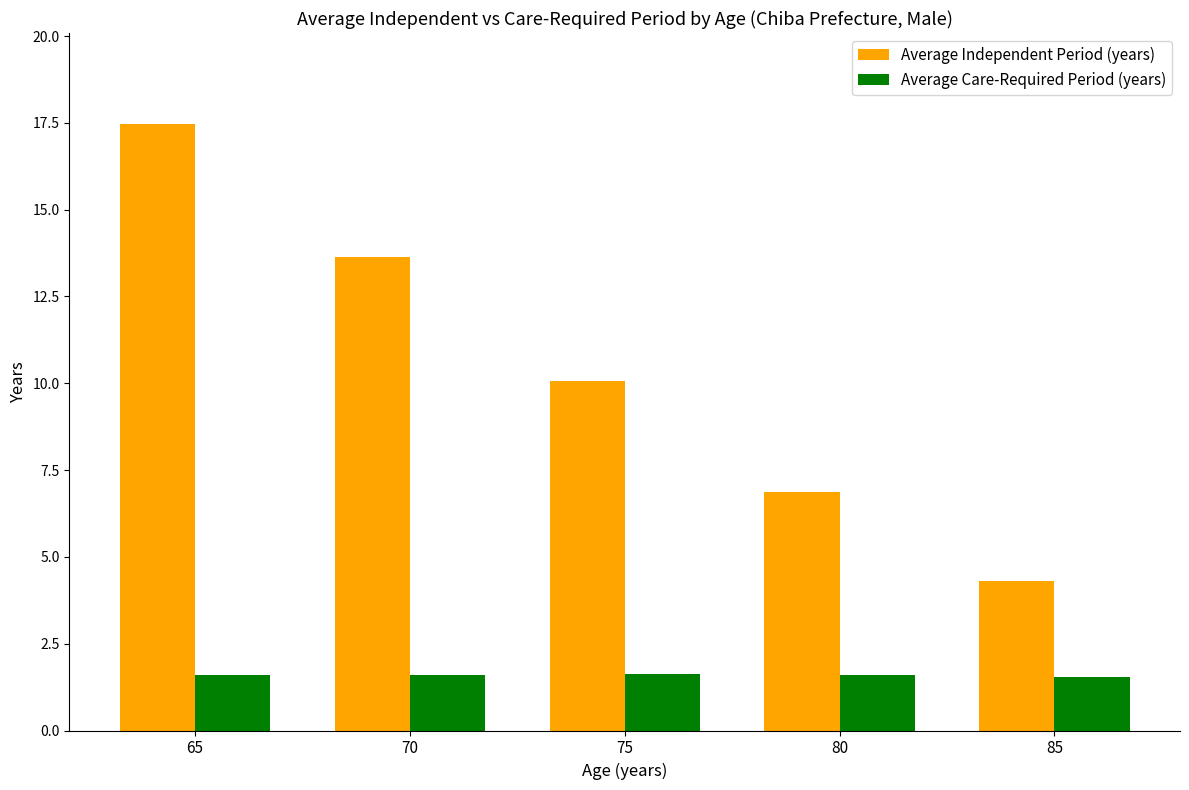

What is the lowest value of the Average Care-Required Period (years) series?

1.6